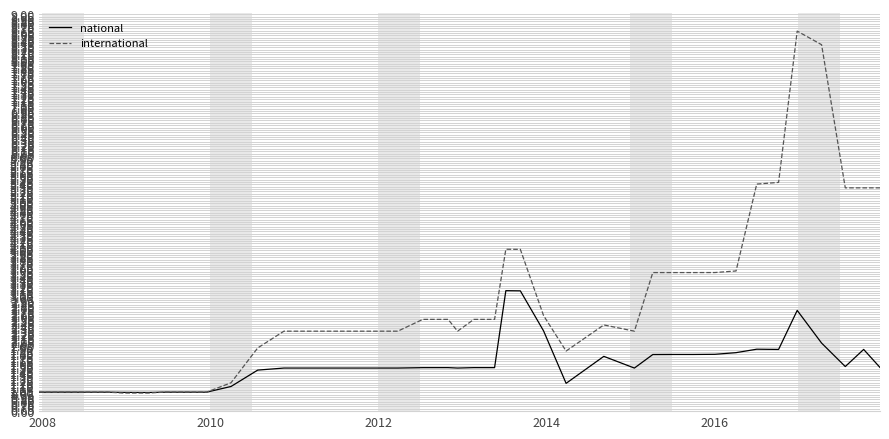

List the series in order of their overall mean, highest first.

international, national